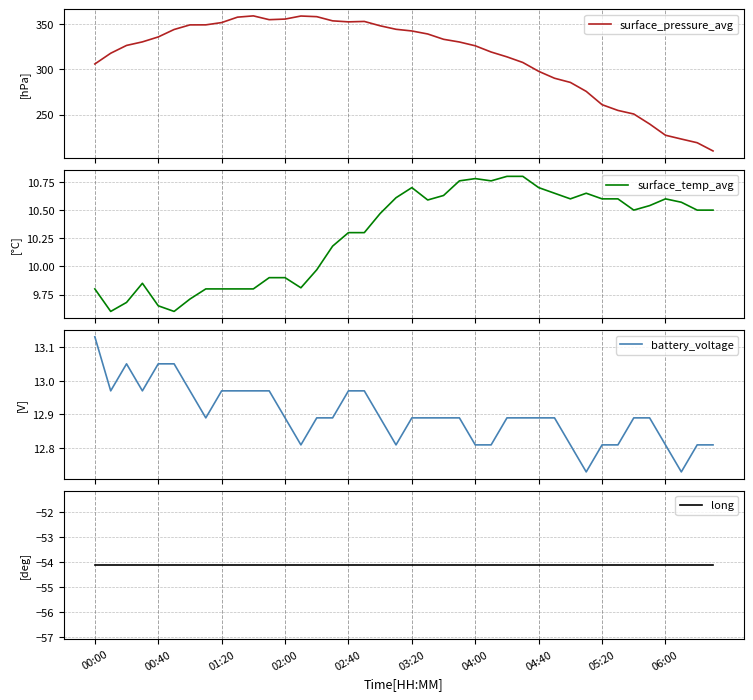

How many interior local valleys does the battery_voltage series have?

7